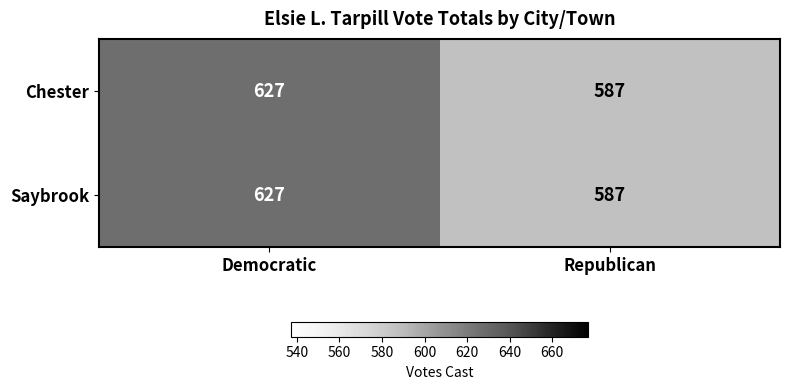

List the labels in order of Chester value, smallest first.

Republican, Democratic